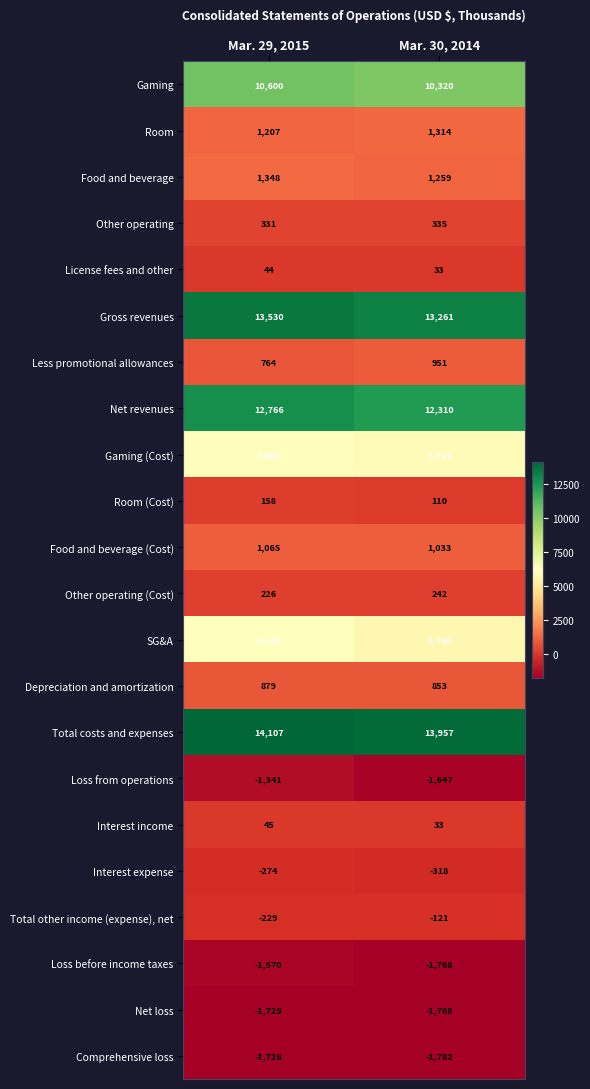

Which series has the largest total across all categories?

Total costs and expenses